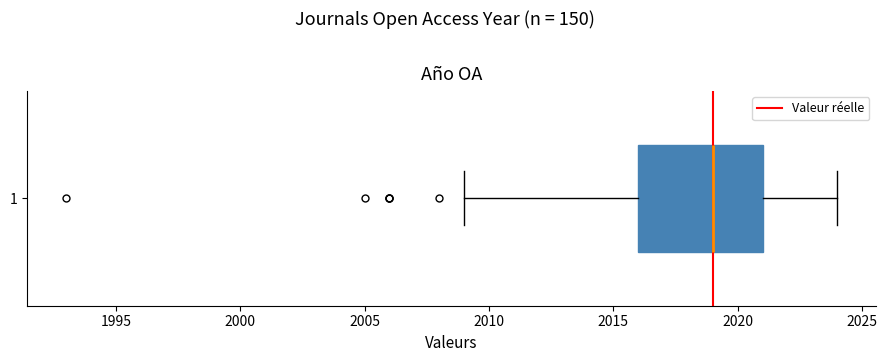

Read this box plot against the x-axis: the position of the median line, the range covered by the box, and the ends of both whiskers. The values are not printed on the chart, so give them approximately, as read against the axis.

median 2019, box 2016 to 2021, whiskers 2009 to 2024